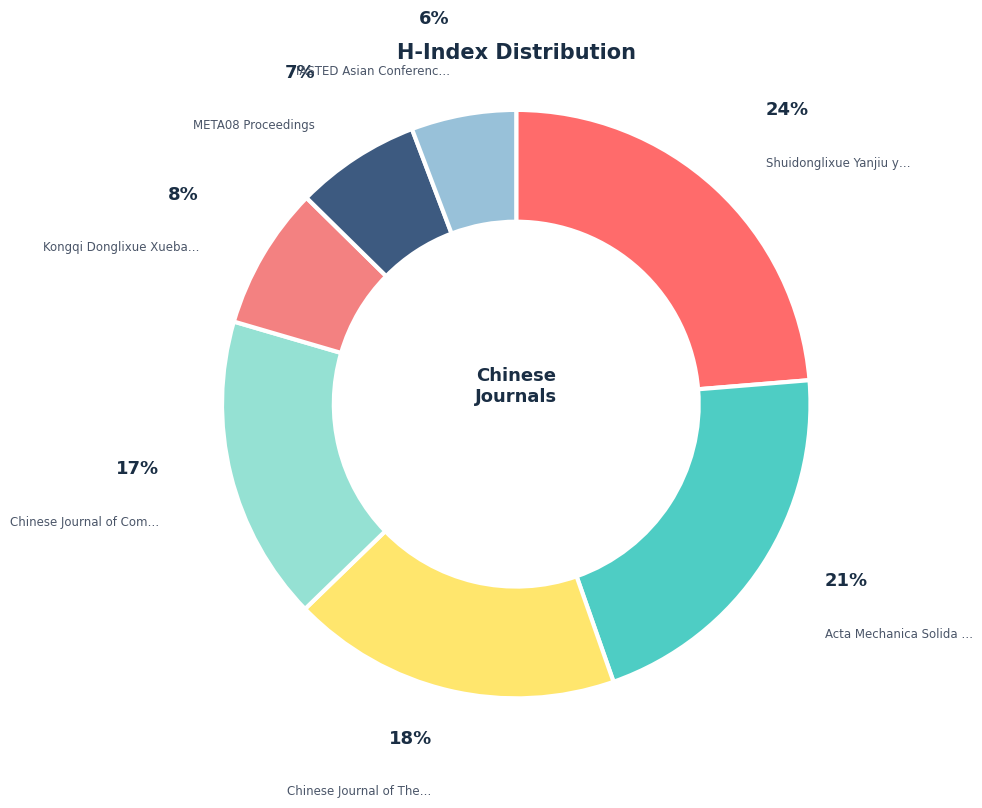

To the nearest percent, what is the difference between the largest and smallest slice percentages?

18%